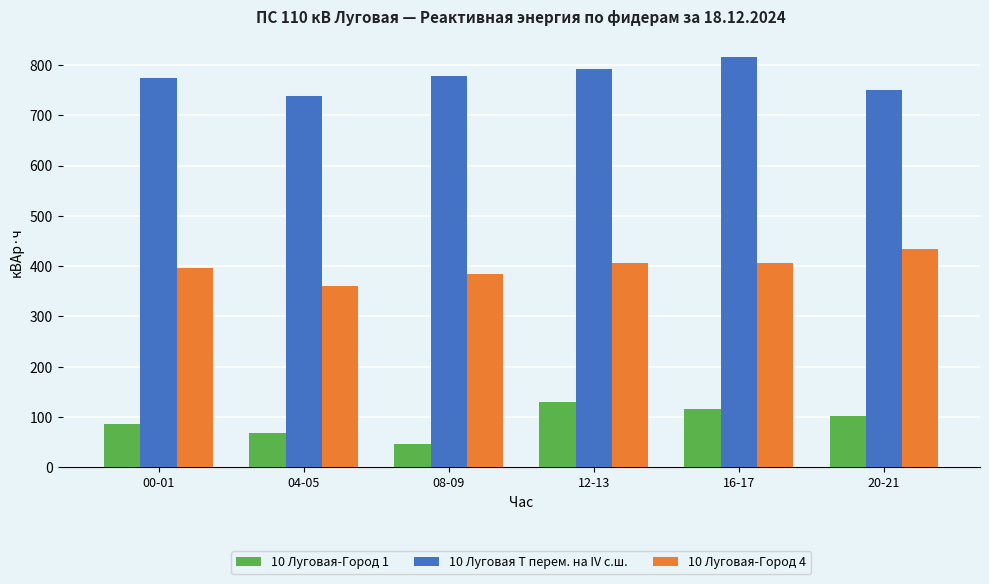

What is the label of the 5th bar from the left?

16-17